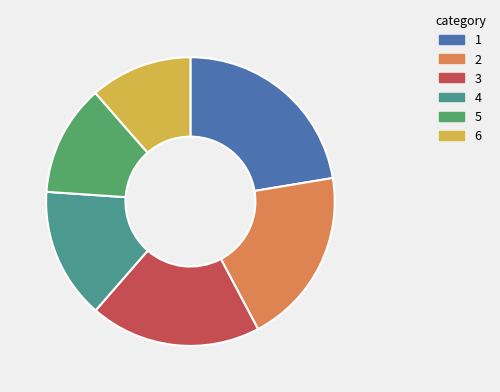

Is there a majority slice in this chart?

No